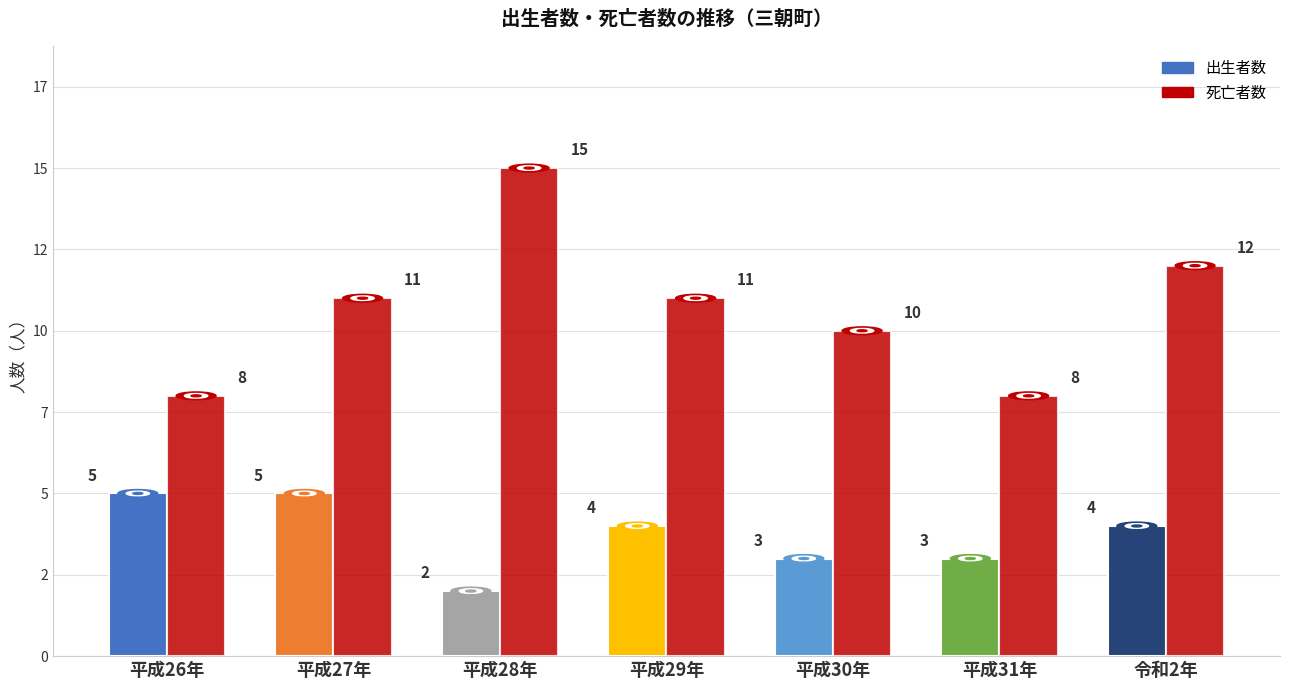

What are all the series names shown in the legend?

出生者数, 死亡者数